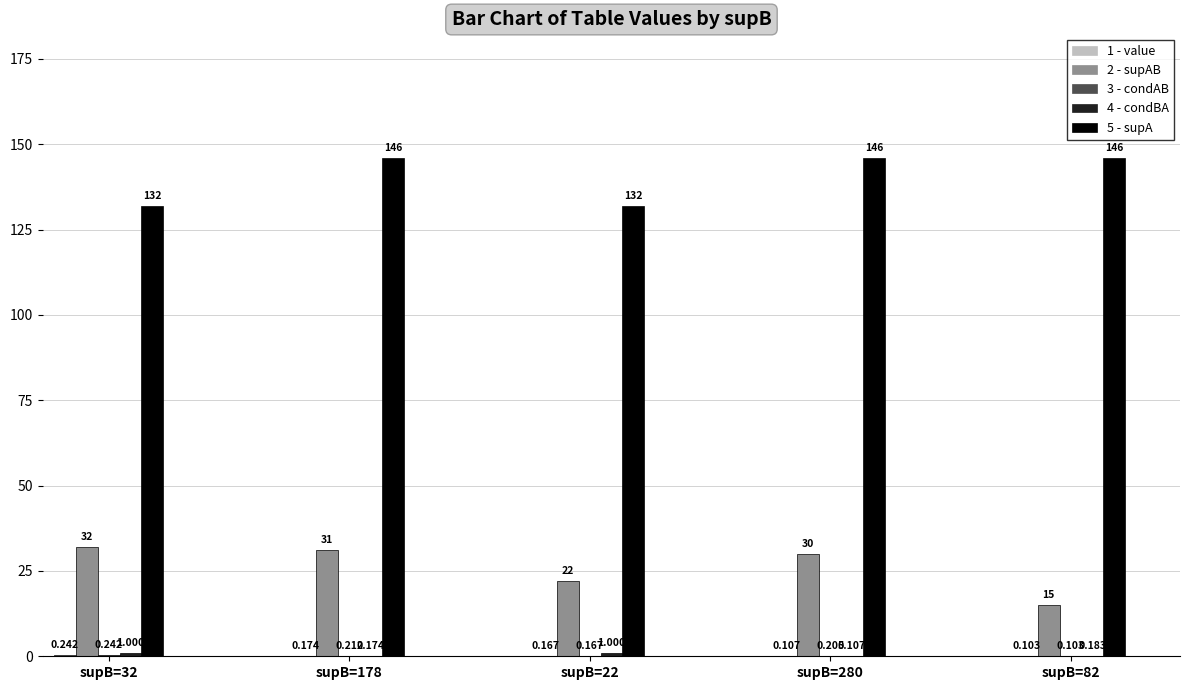

Are the bars horizontal?

No